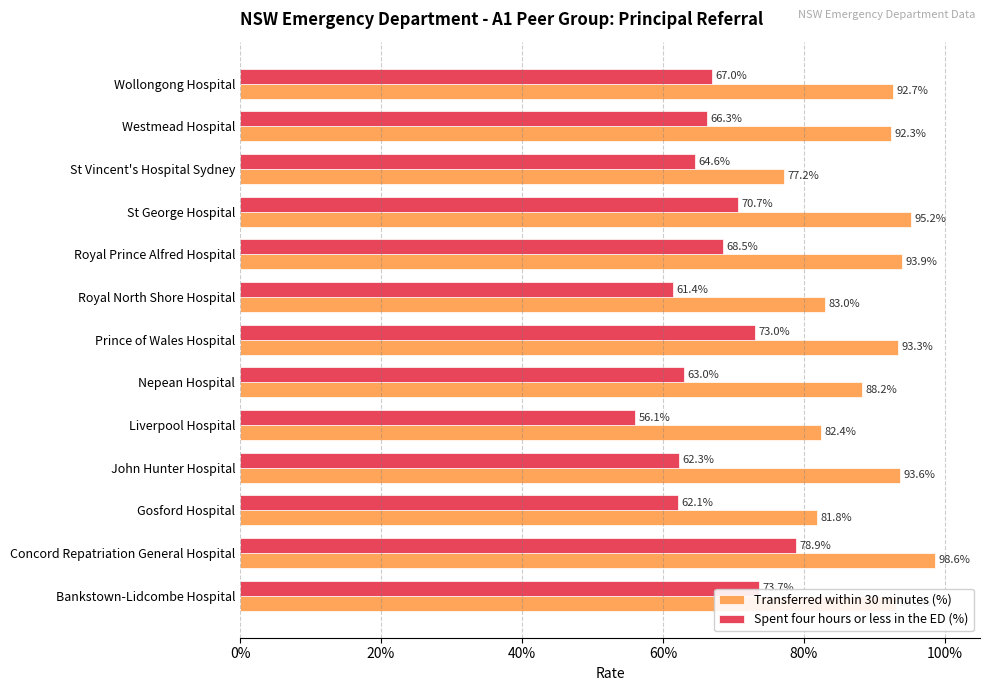

What position from the left is John Hunter Hospital?

4